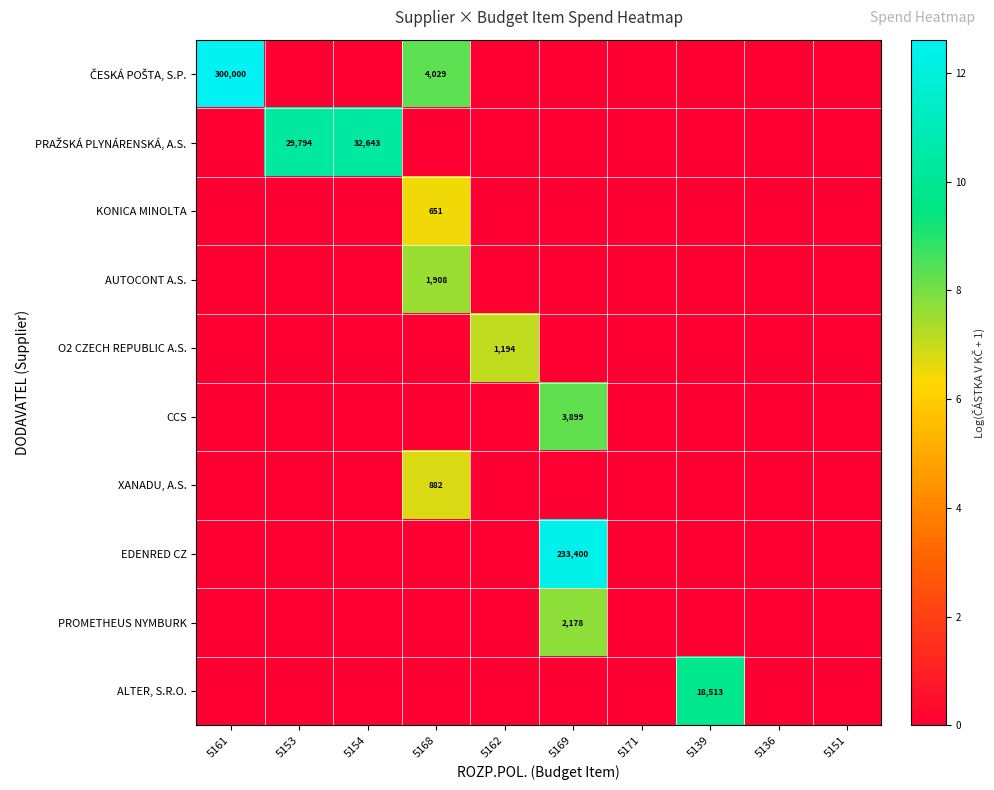

List the labels in order of EDENRED CZ value, smallest first.

5161, 5153, 5154, 5168, 5162, 5171, 5139, 5136, 5151, 5169